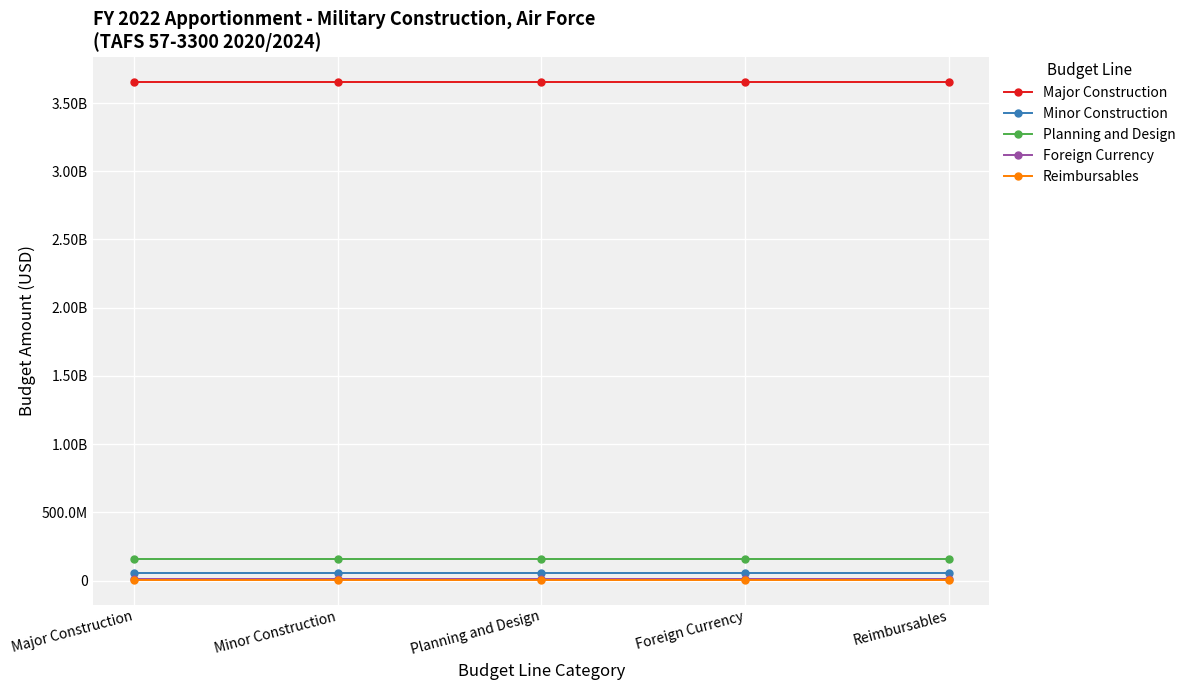

Does the chart display data point markers on the line(s)?

Yes